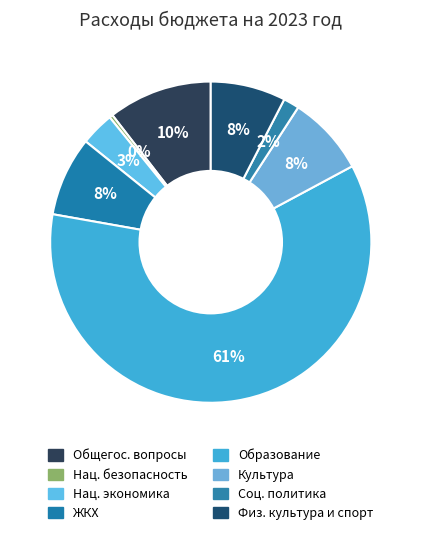

How many segments does this pie chart have?

8